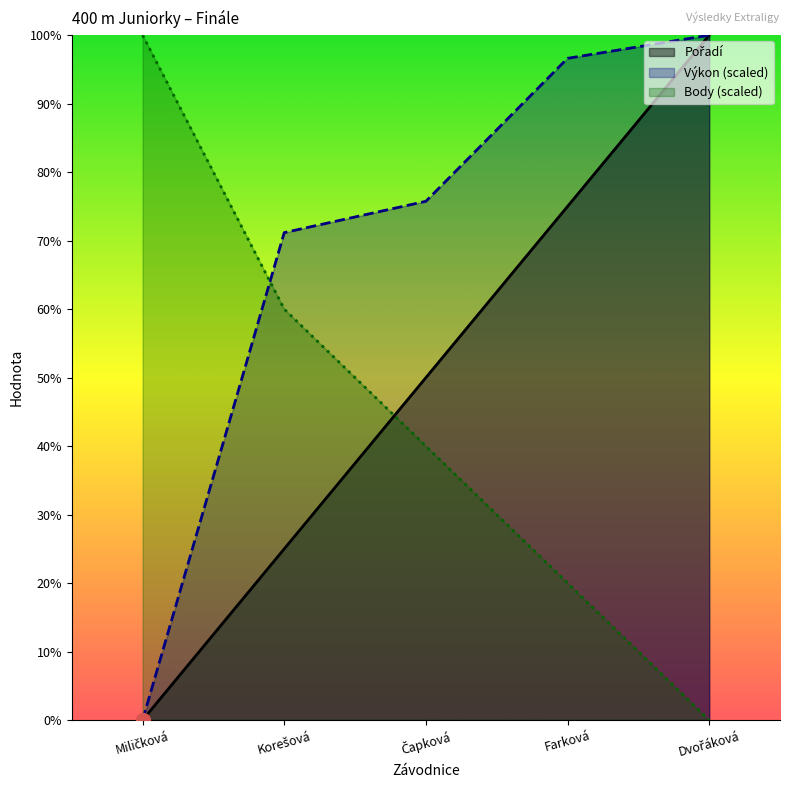

True or false: Body and Pořadí intersect in this chart.

True